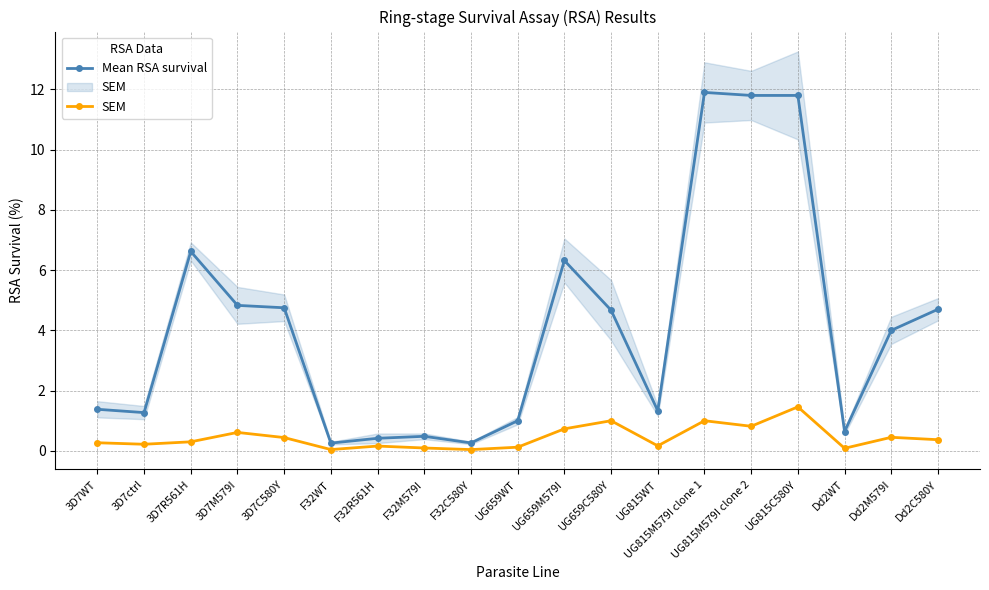

At which category does the chart reach its peak across all series?

UG815M579I clone 1